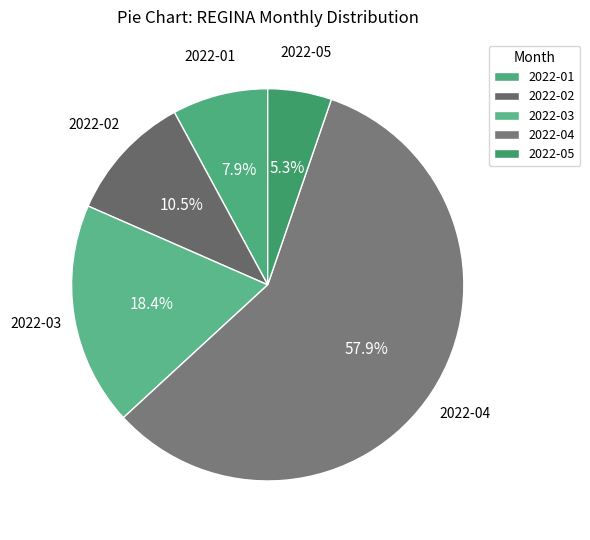

To the nearest percent, what is the average slice percentage?

20%